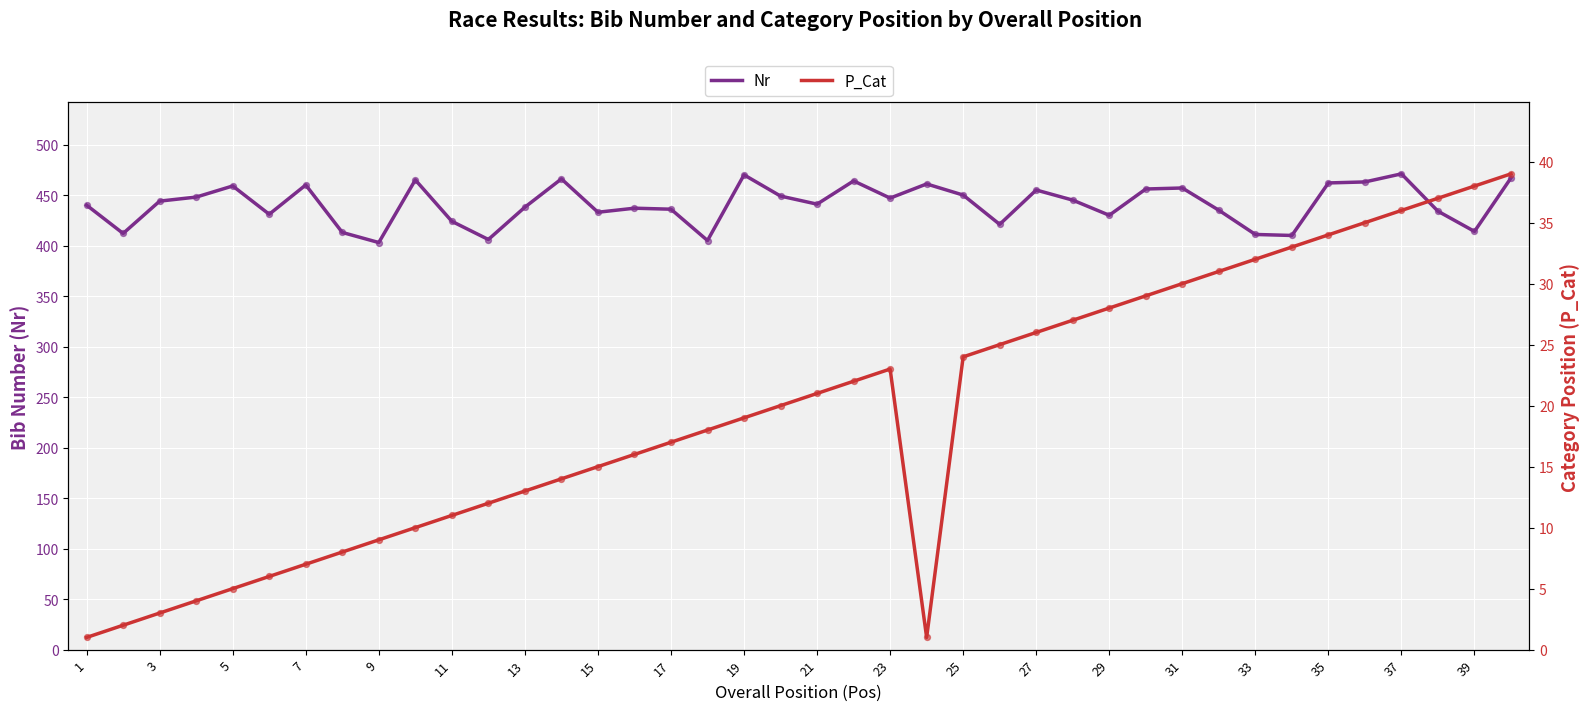

What is the lowest value of the Nr series?

403